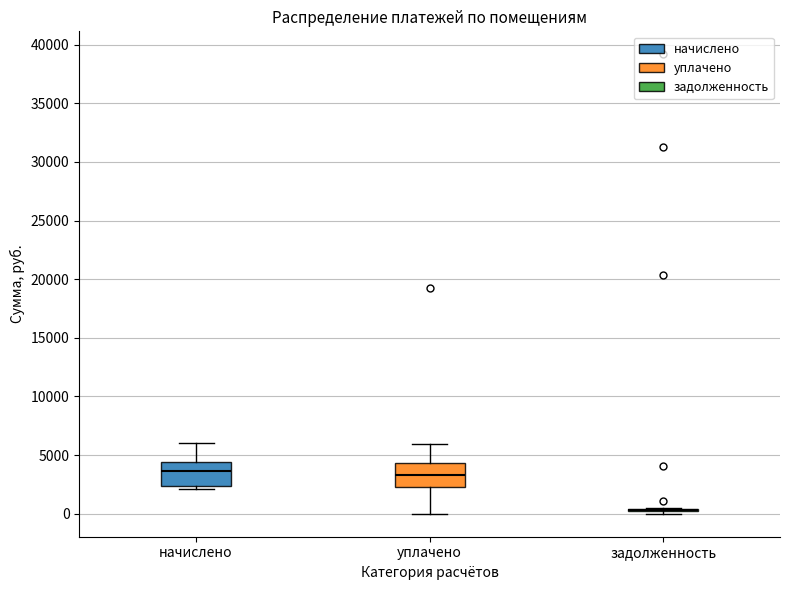

Reading left to right, transcribe this box plot: for each box, give where its median line is, the range the box spans, and where its two whiskers end, as read against the y-axis. The values are not printed on the chart, so give them approximately, as read against the axis.

начислено: median 3500, box 2500 to 4500, whiskers 2000 to 6000
уплачено: median 3500, box 2500 to 4500, whiskers 0 to 6000
задолженность: box collapsed to a line at 500, whiskers 0 to 500